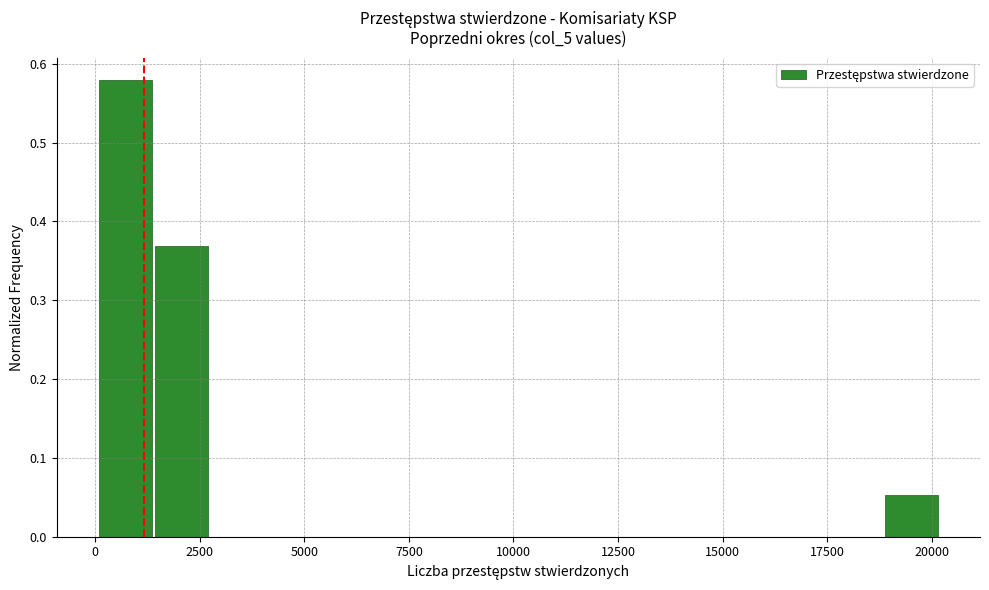

Around what value on the x-axis is the tallest bar? Give the approximate position of its centre, as read against the axis.

500